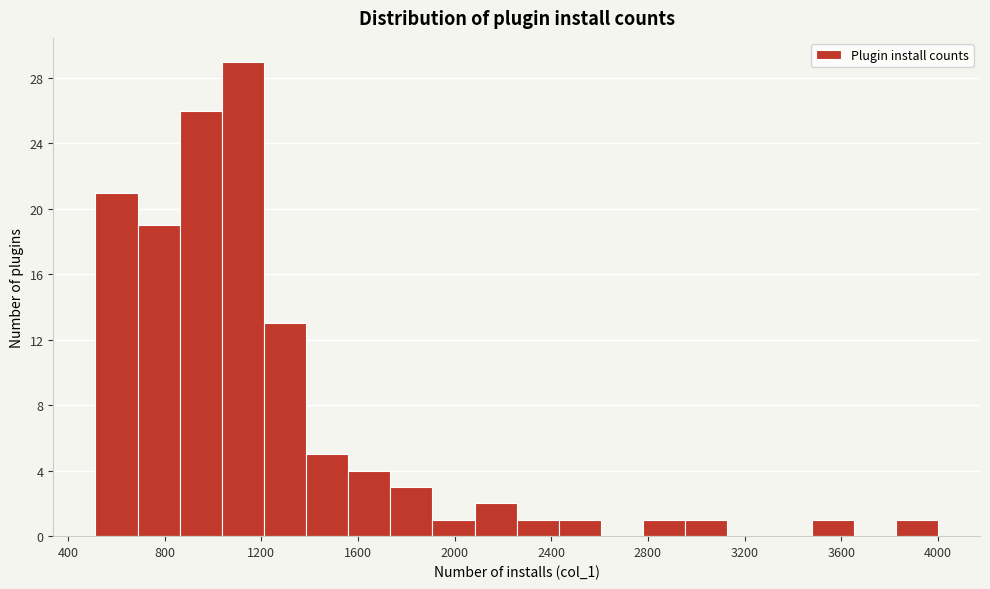

Around what value on the x-axis is the tallest bar? Give the approximate position of its centre, as read against the axis.

1100